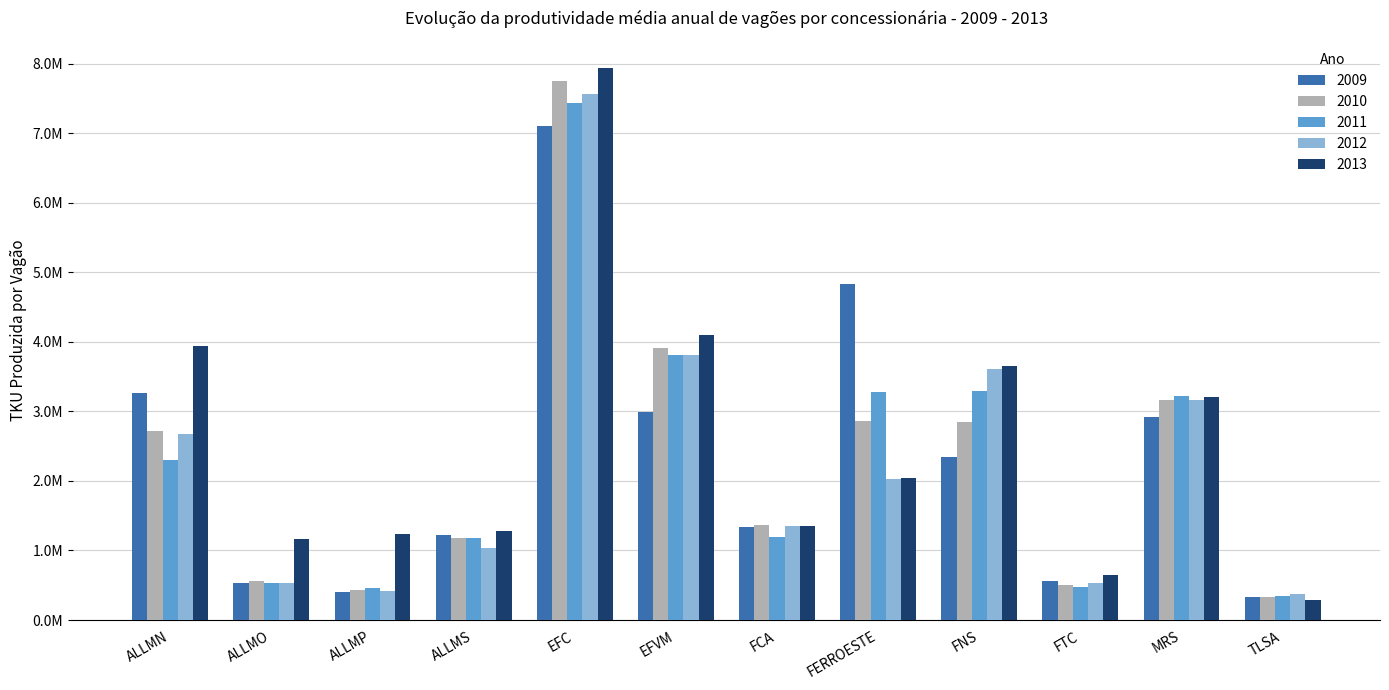

What are all the series names shown in the legend?

2009, 2010, 2011, 2012, 2013